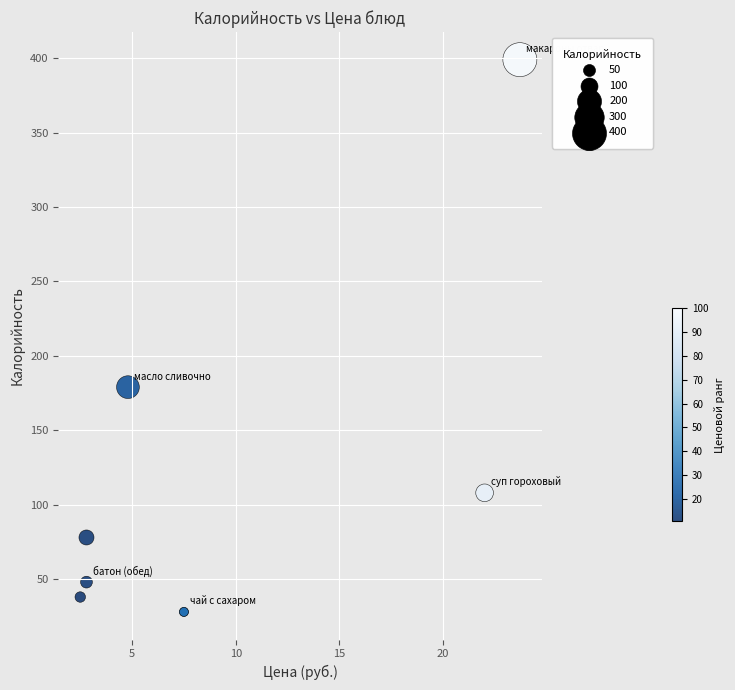

What Y value in the scatter plot is closest to 213?

179